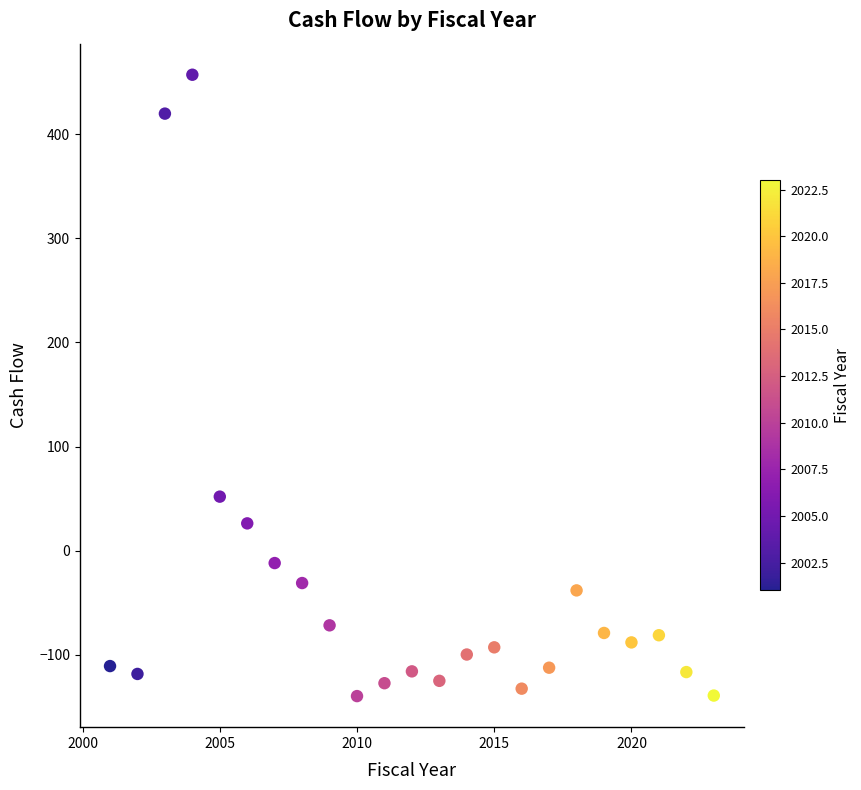

What is the range of Y values (max minus min)?

597.0